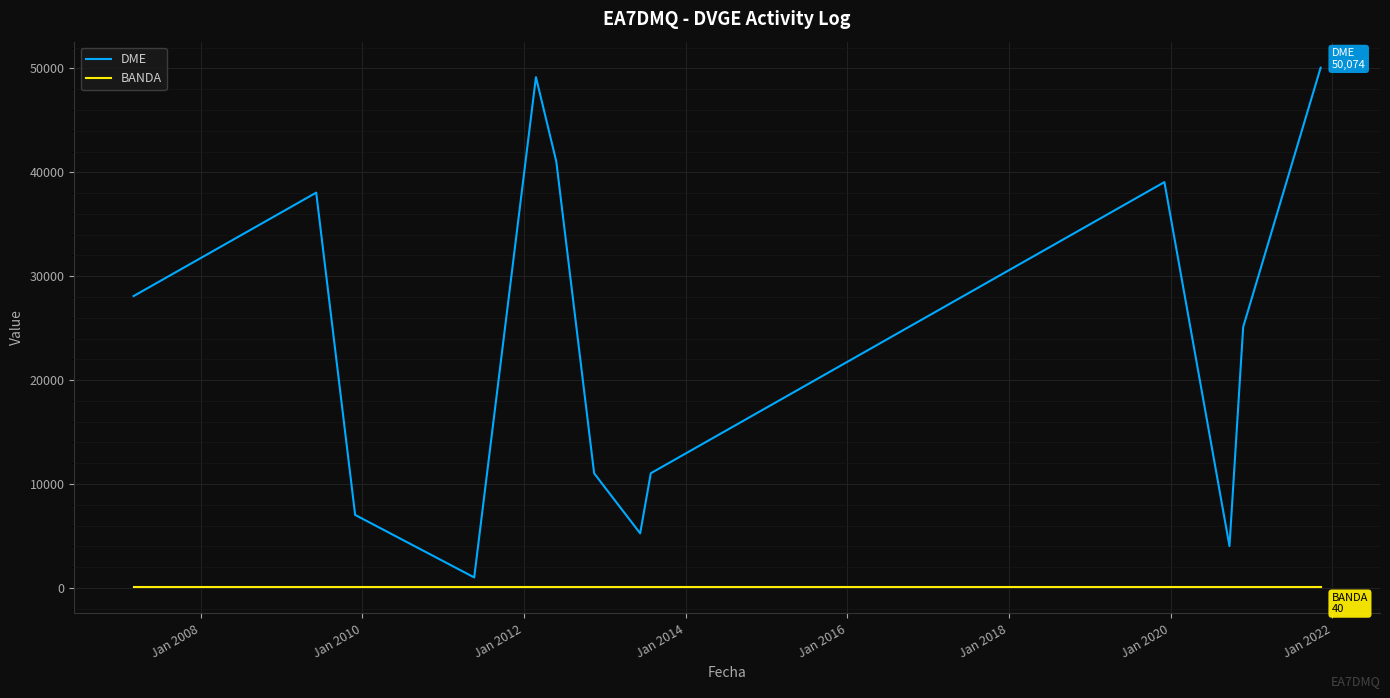

In DME, how many points are higher than both neighbors (excluding endpoints)?

3